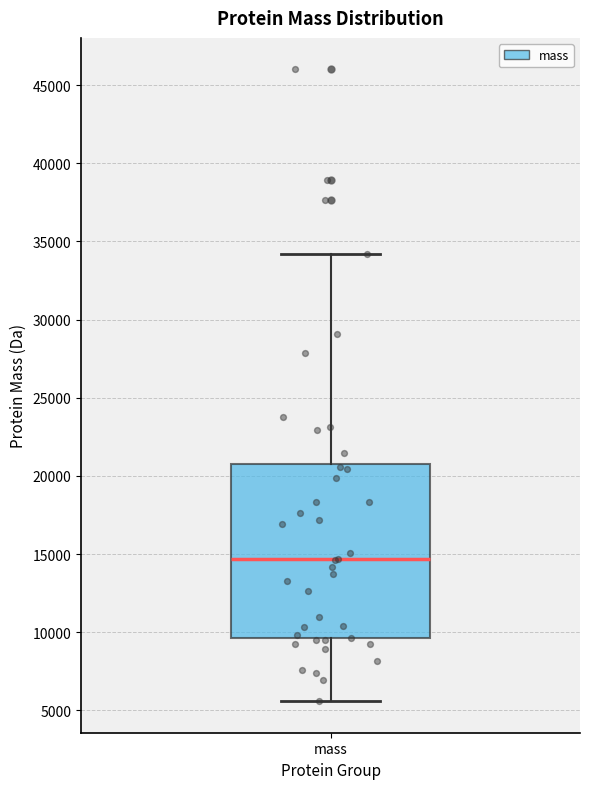

Read this box plot against the y-axis: the position of the median line, the range covered by the box, and the ends of both whiskers. The values are not printed on the chart, so give them approximately, as read against the axis.

median 14500, box 9500 to 21000, whiskers 5500 to 34000